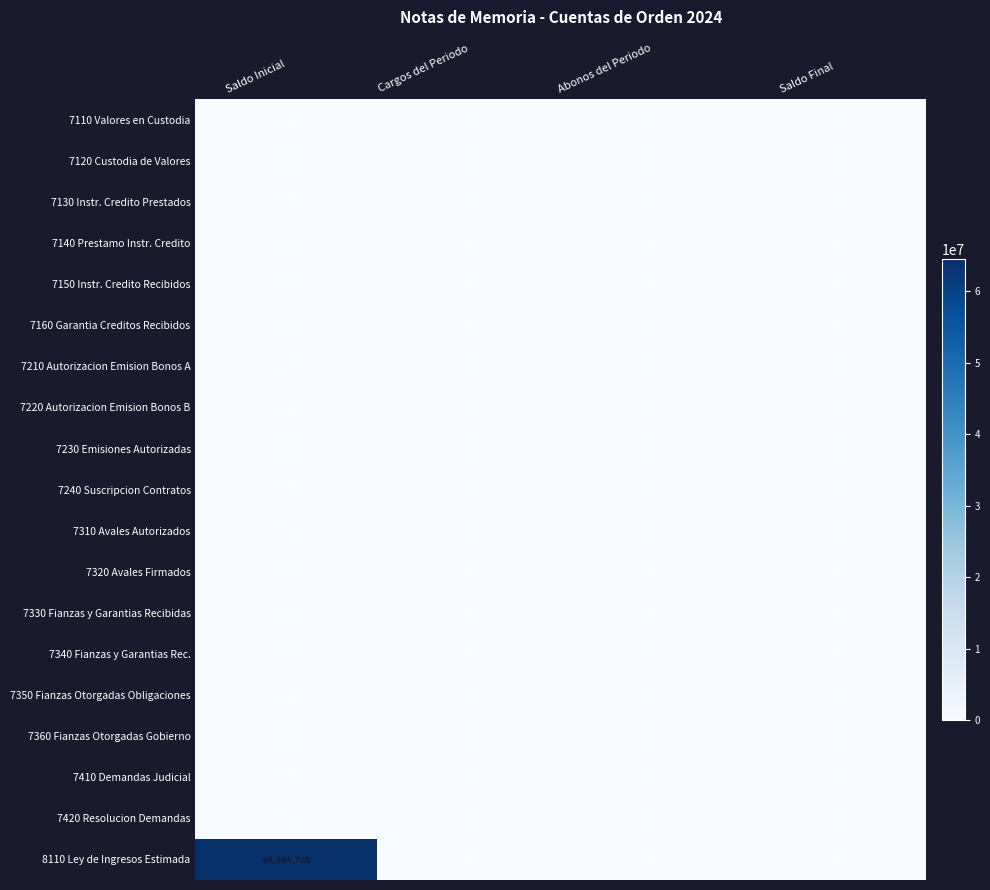

Which series has the largest total across all categories?

8110 Ley de Ingresos Estimada